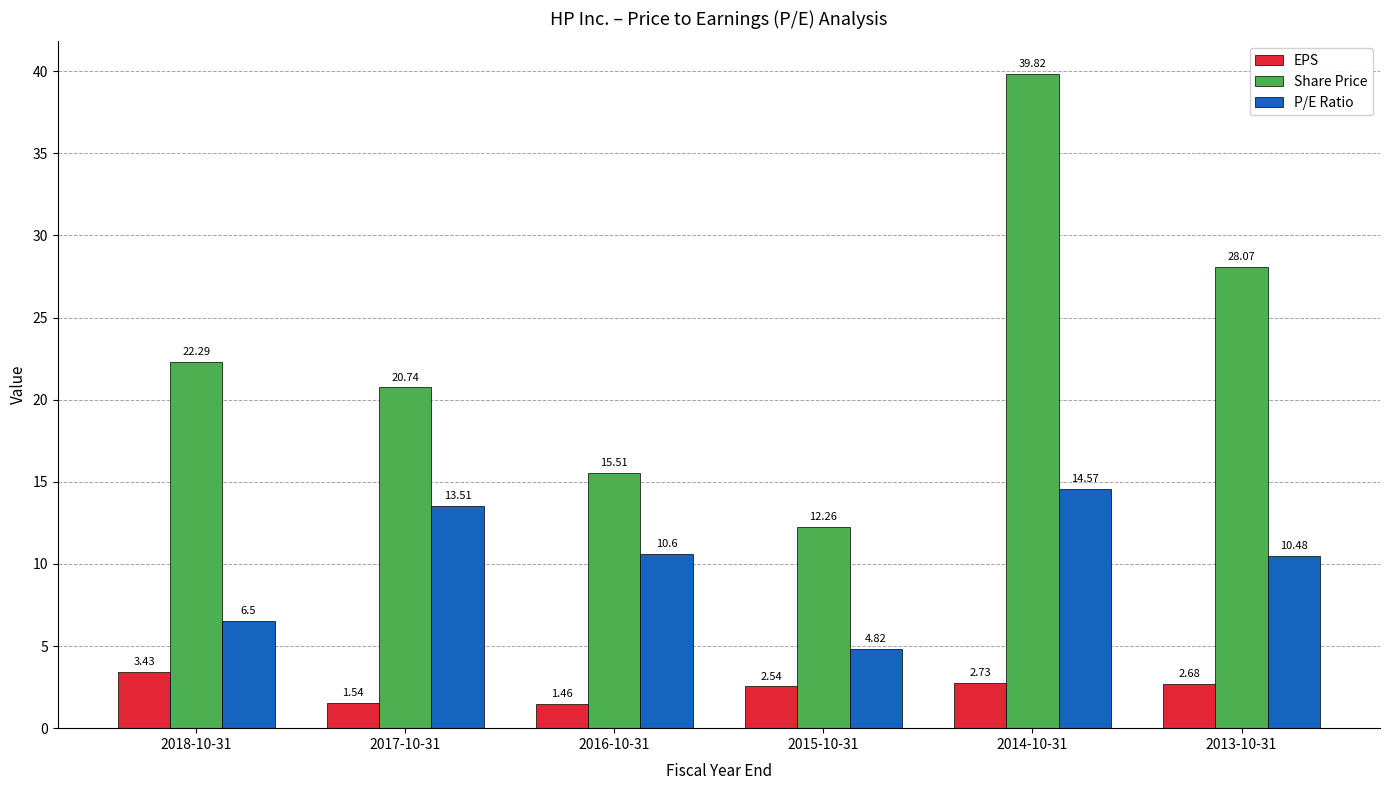

Rank the series by their average value, from highest to lowest.

Share Price, P/E Ratio, EPS